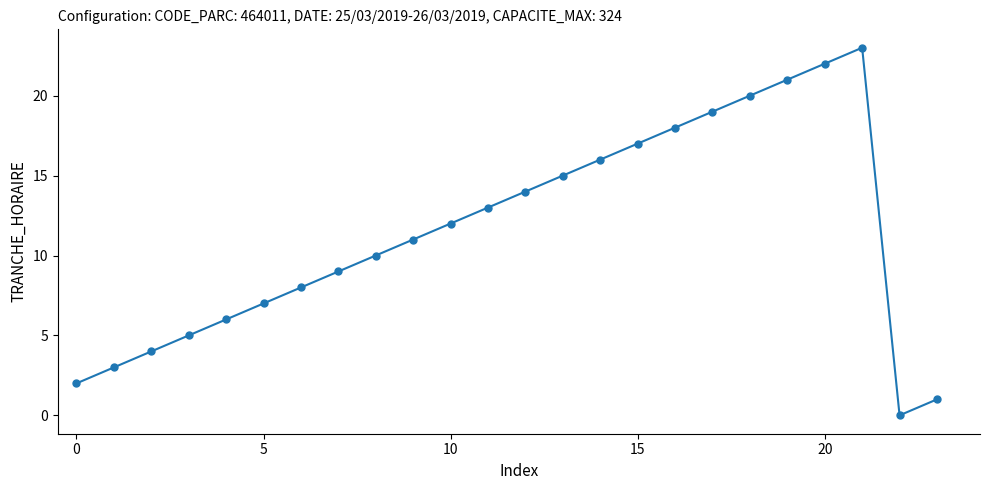

How many points are higher than both their immediate neighbors (excluding endpoints)?

1